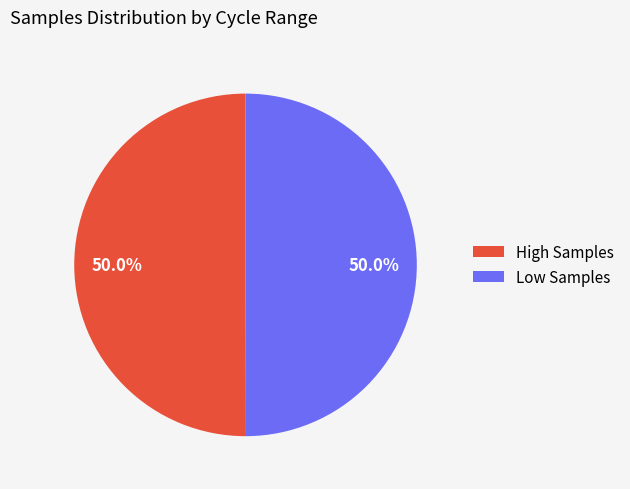

Combined, what portion of the pie is Low Samples and High Samples?

100.0%